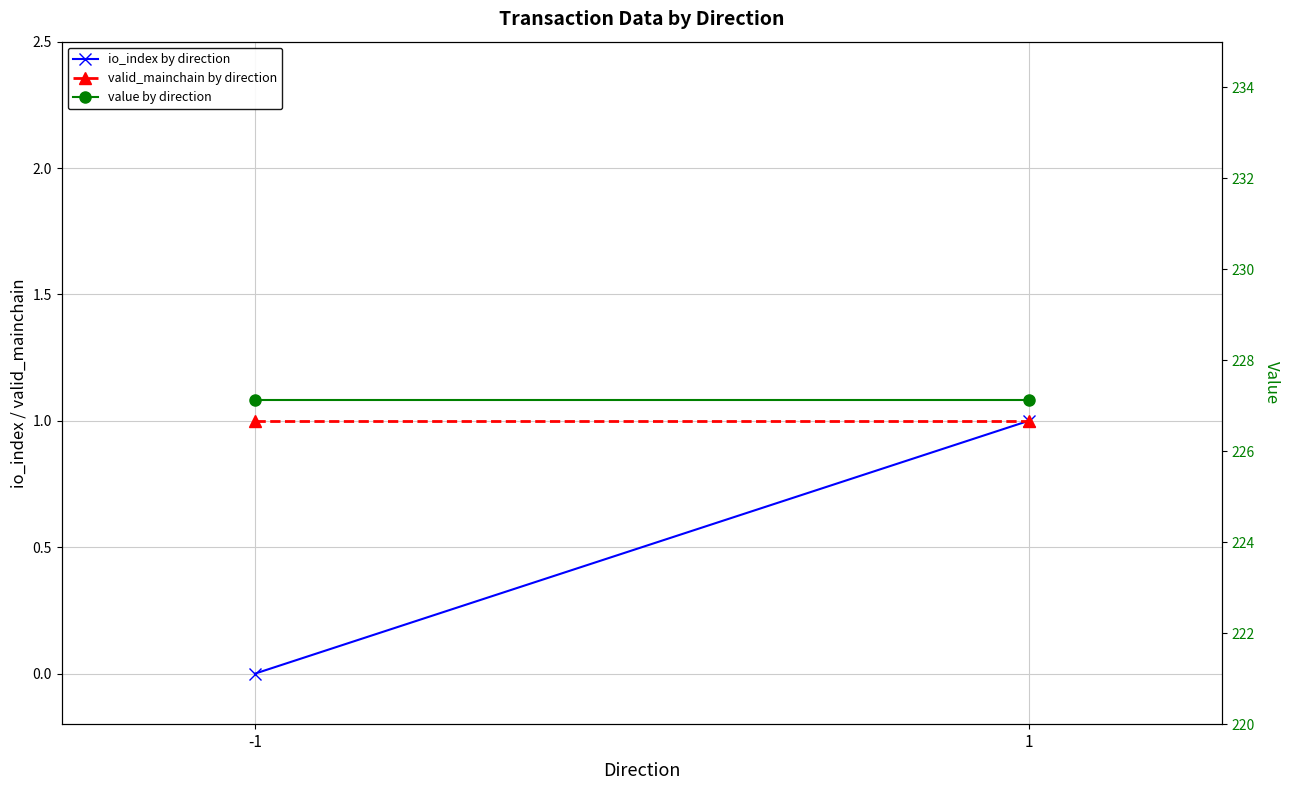

Which series changed the most between -1 and 1?

io_index by direction